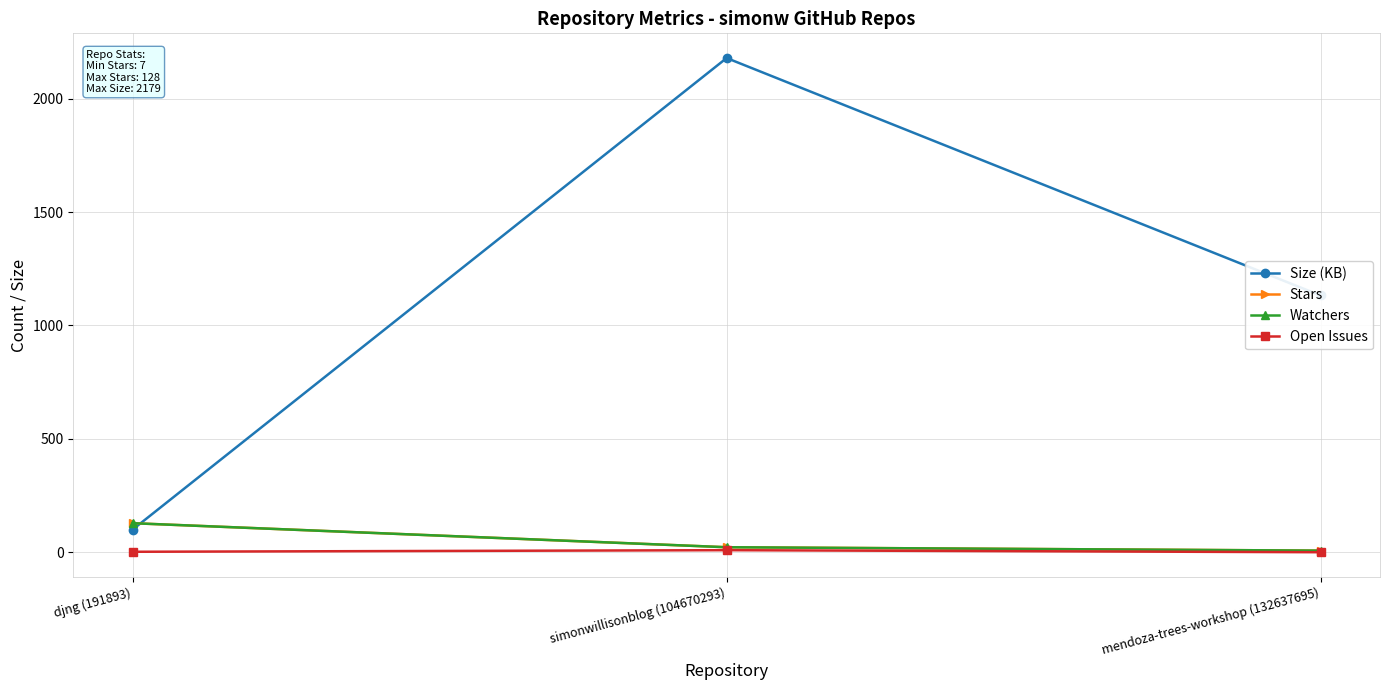

What is the difference between the highest and lowest values at djng (191893)?

126